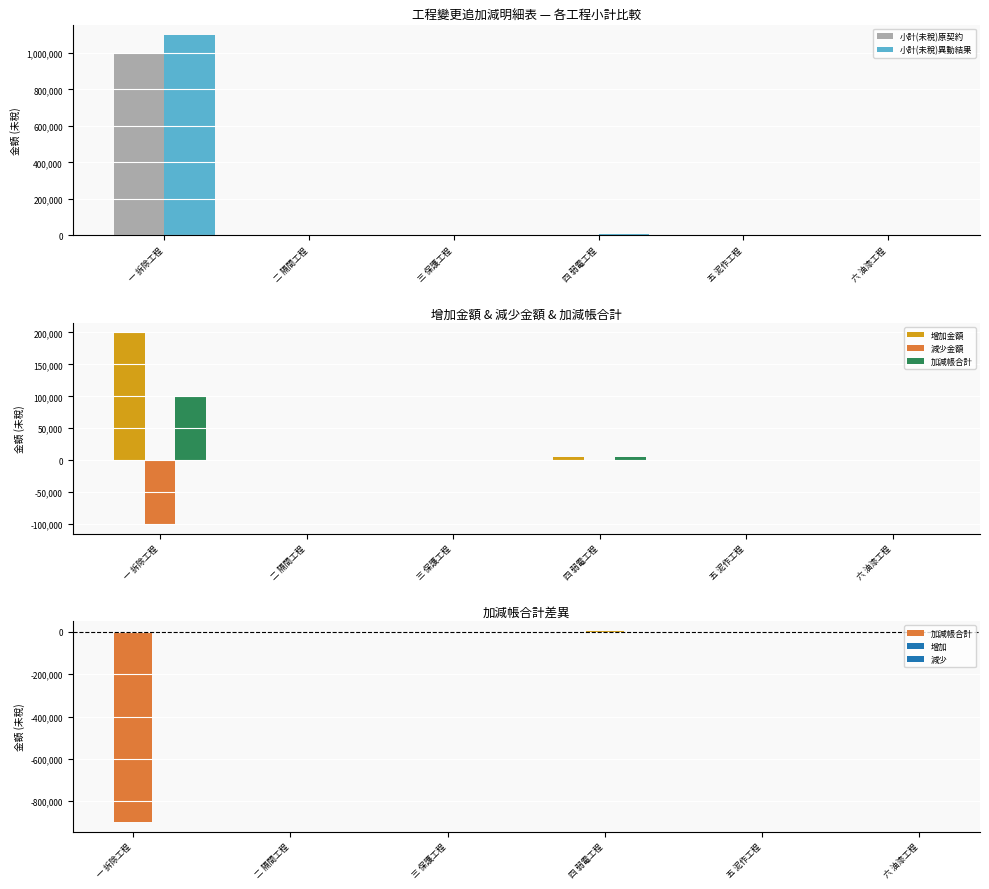

What are all the series names shown in the legend?

小計(未稅)原契約, 小計(未稅)異動結果, 增加金額, 減少金額, 加減帳合計